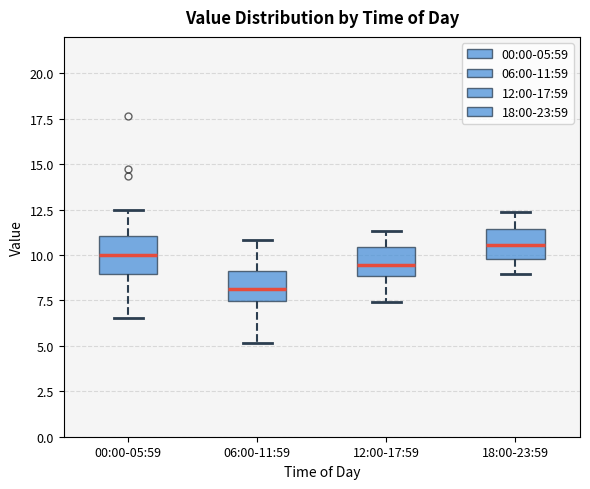

Where is the upper edge of the box for 00:00-05:59 on the y-axis? The values are not printed on the chart, so give them approximately, as read against the axis.

11.0